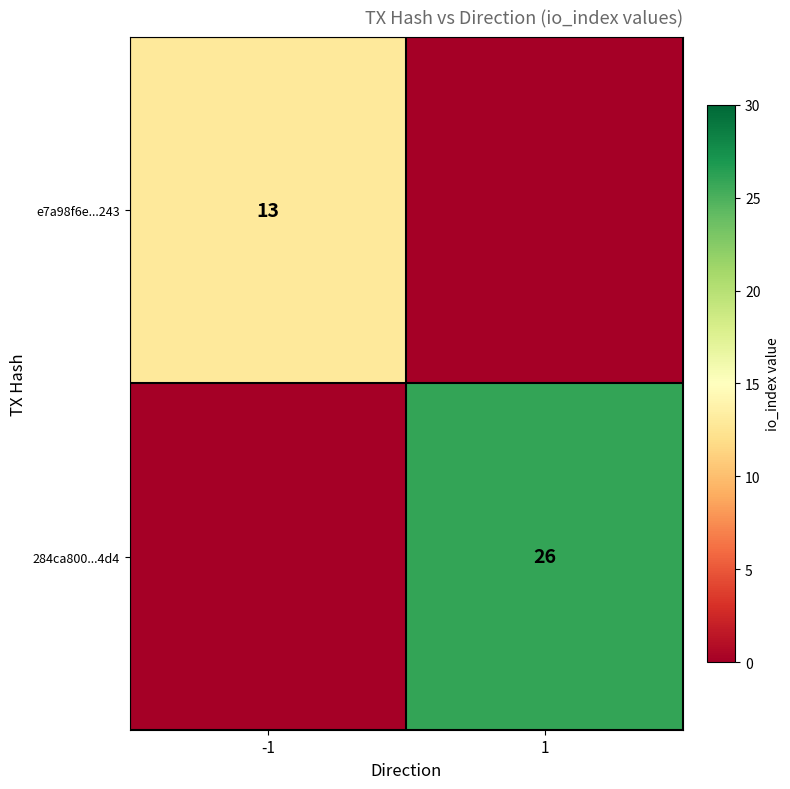

What is the spread (max minus min) of values at 1?

26